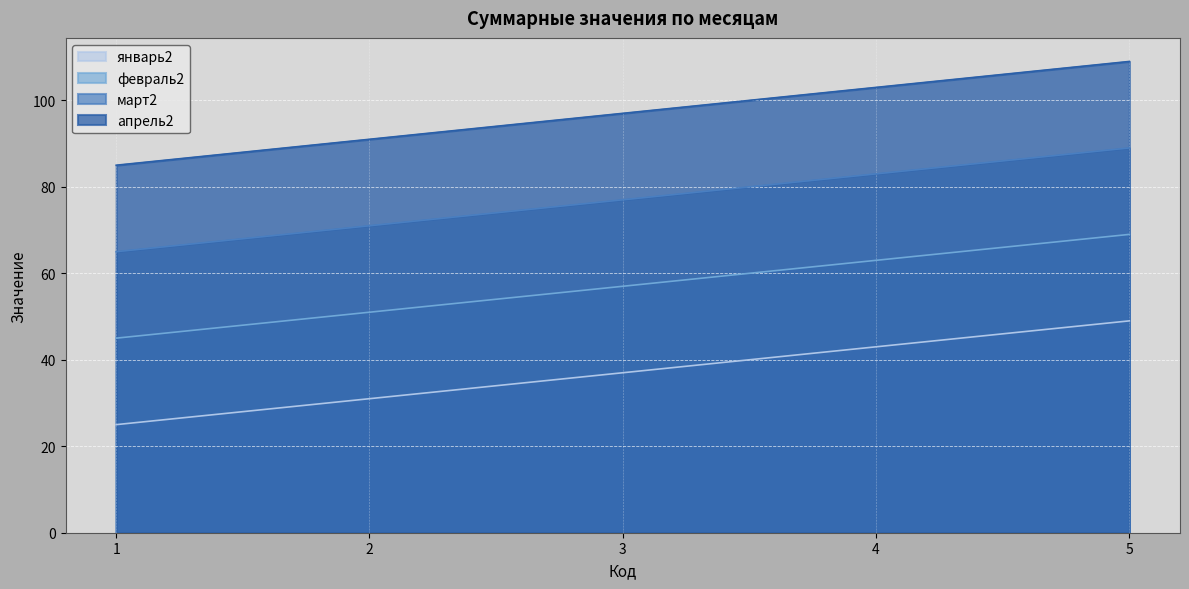

How many distinct data groups are displayed?

4